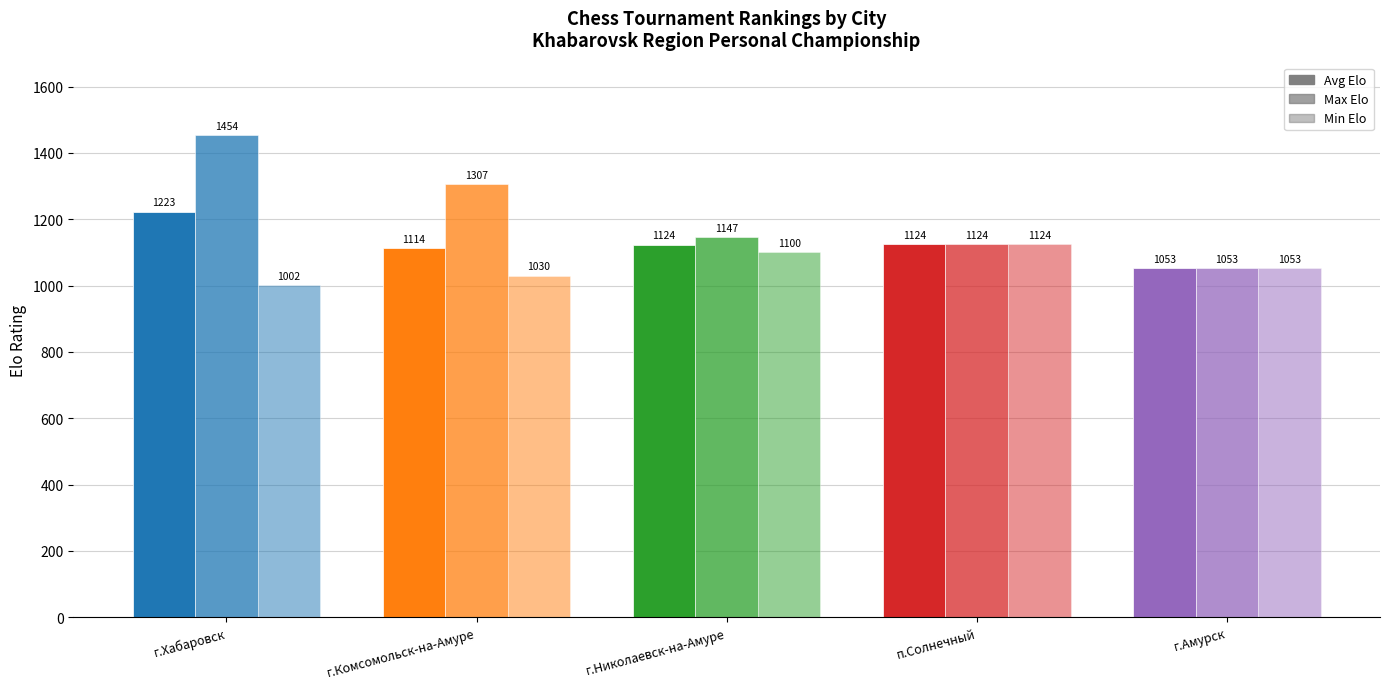

At which category does the chart reach its peak across all series?

г.Хабаровск